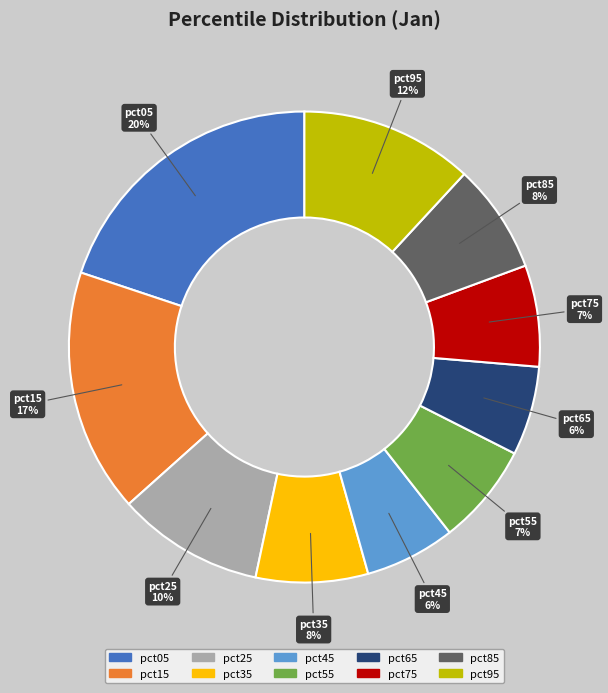

Is the sum of pct25 and pct55 greater than half?

No